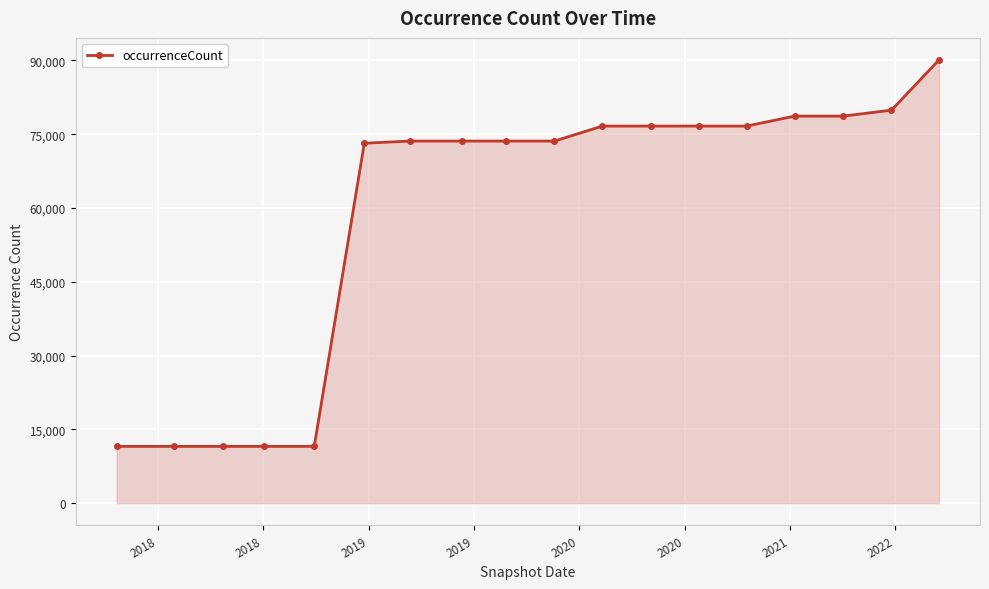

What is the value of the 18th point from the left?

90073